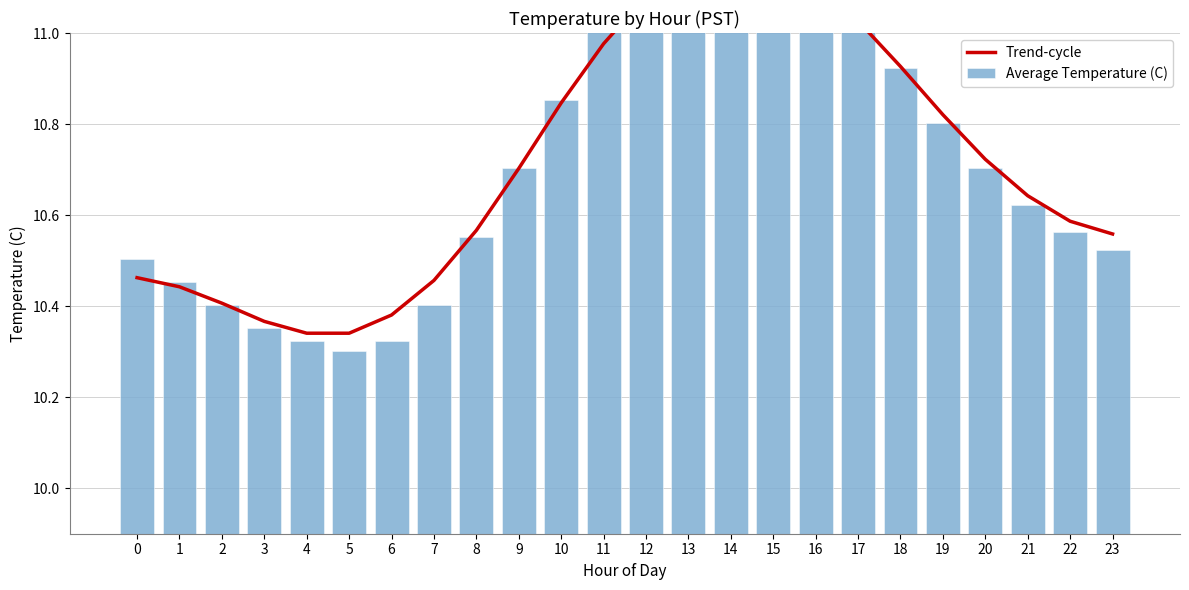

What is the value of the Average Temperature (C) bar at the 7th from the left?

10.3